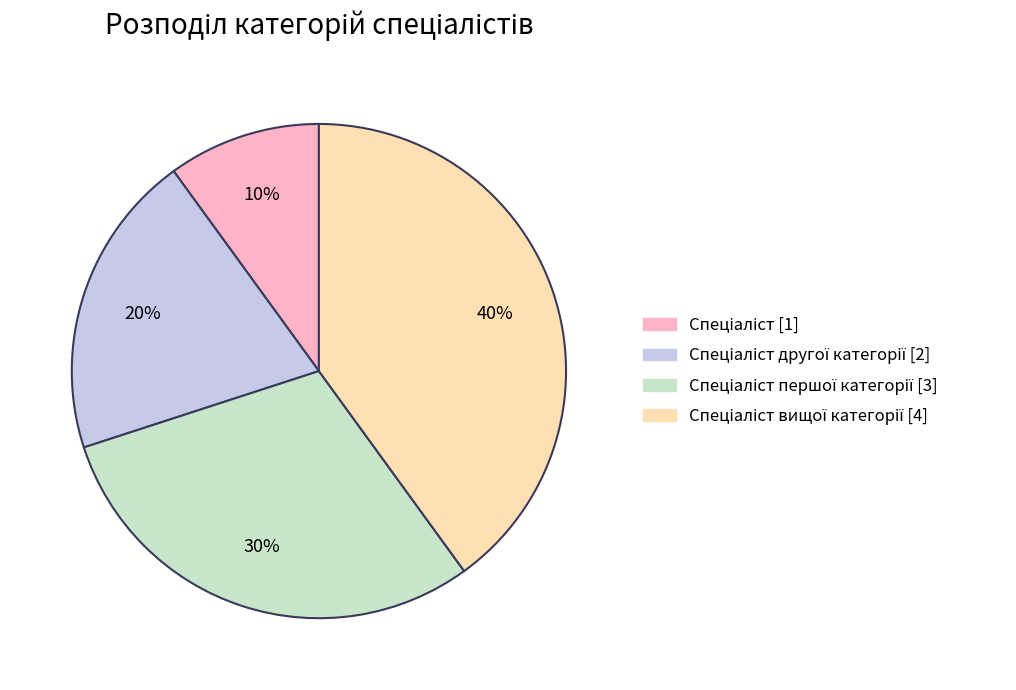

Does any single category account for the majority?

No